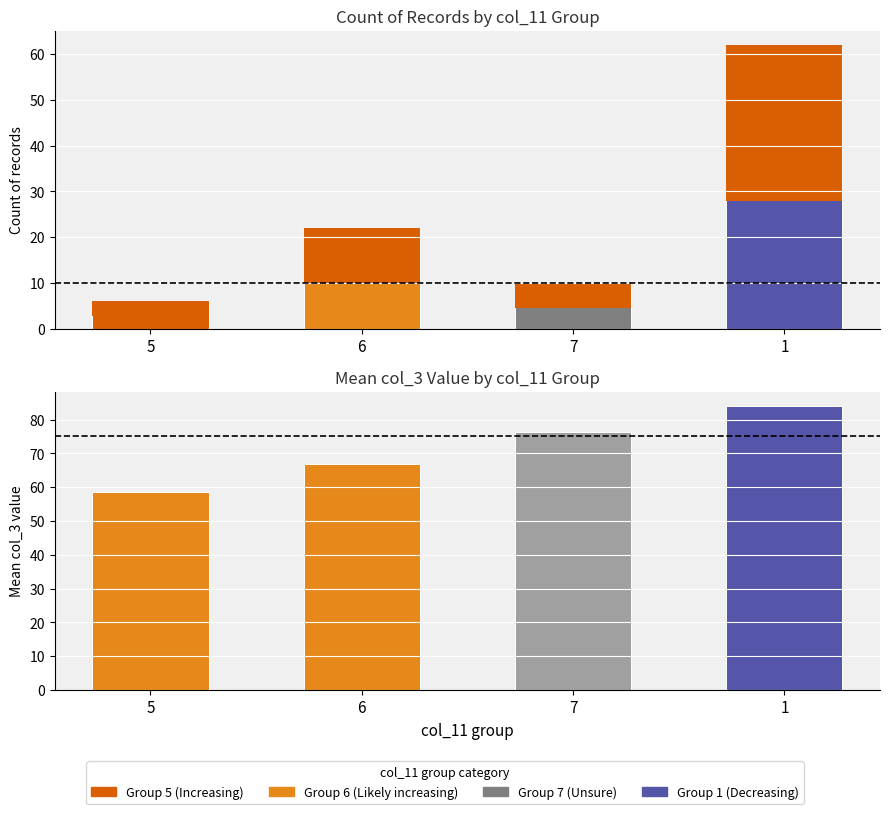

What is the spread (max minus min) of values at 5?

52.5